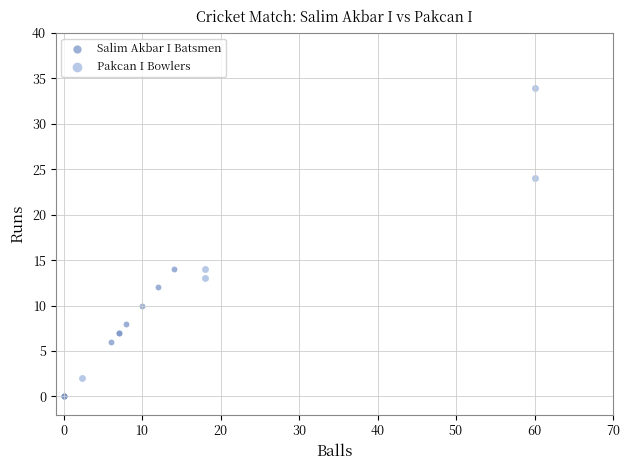

Which series contains the lowest Y value?

Salim Akbar I Batsmen